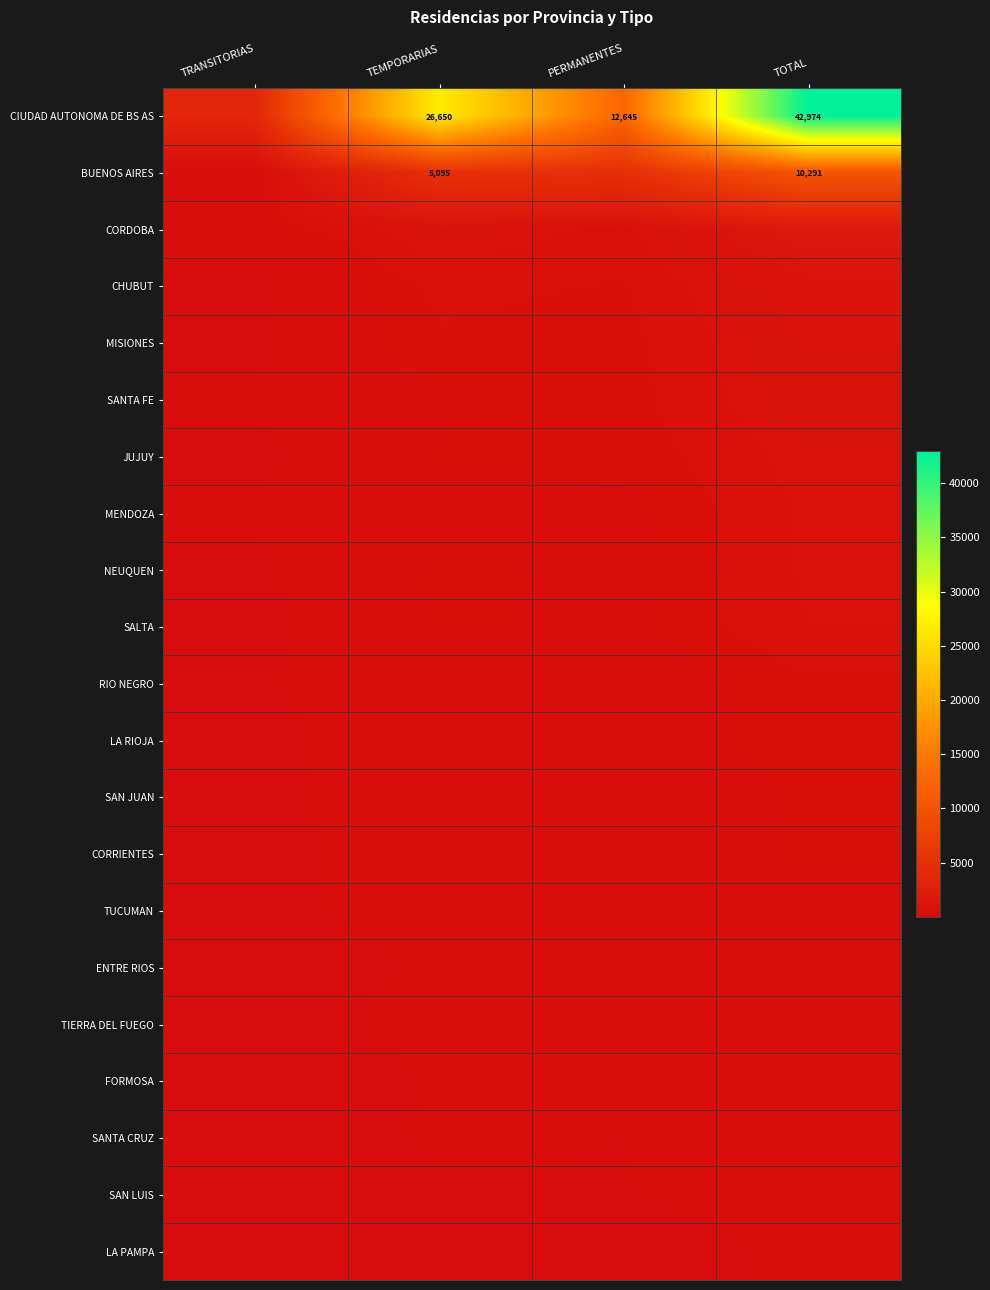

Is the value of MENDOZA at TEMPORARIAS greater than the value of CORRIENTES at PERMANENTES?

Yes